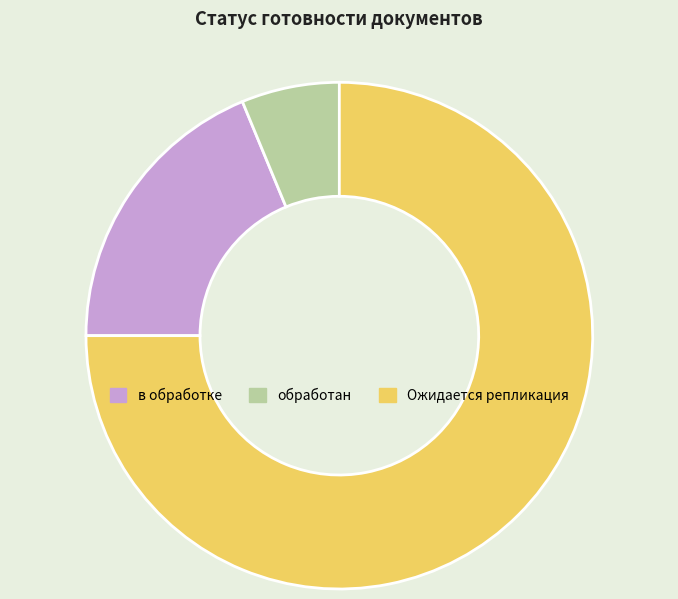

Combined, do Ожидается репликация and обработан account for over 50%?

Yes